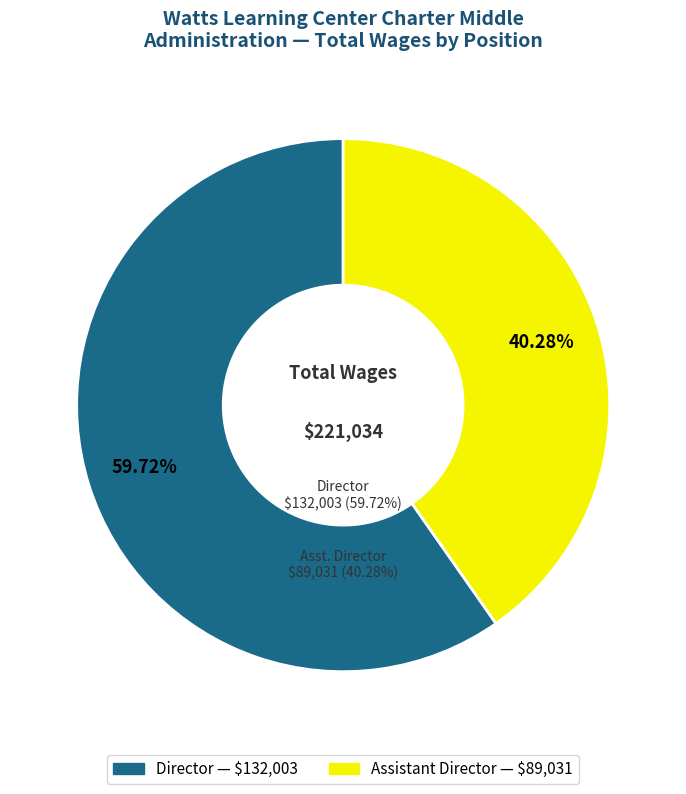

Combined, what portion of the pie is Director and Assistant Director?

100.0%